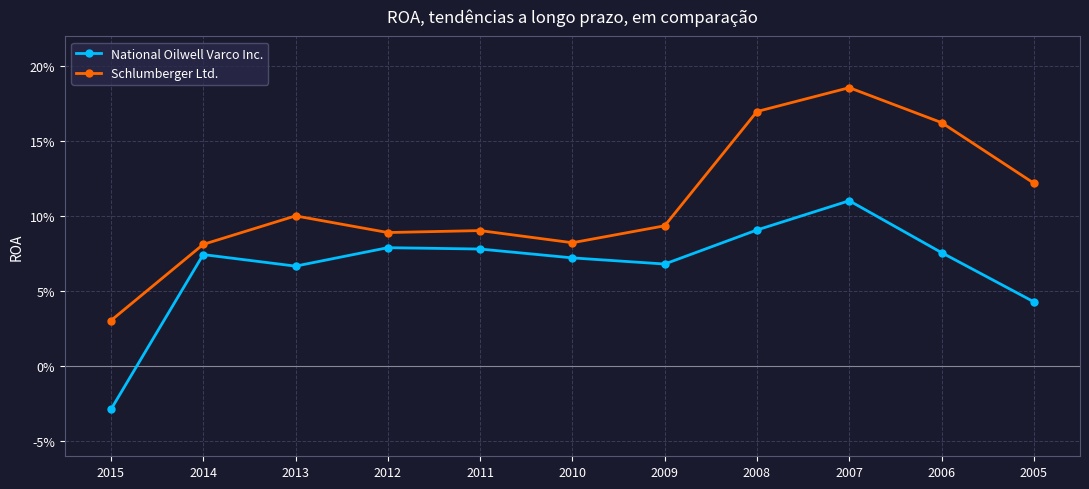

Is it true that Schlumberger Ltd. equals 0.0 at 2010?

False